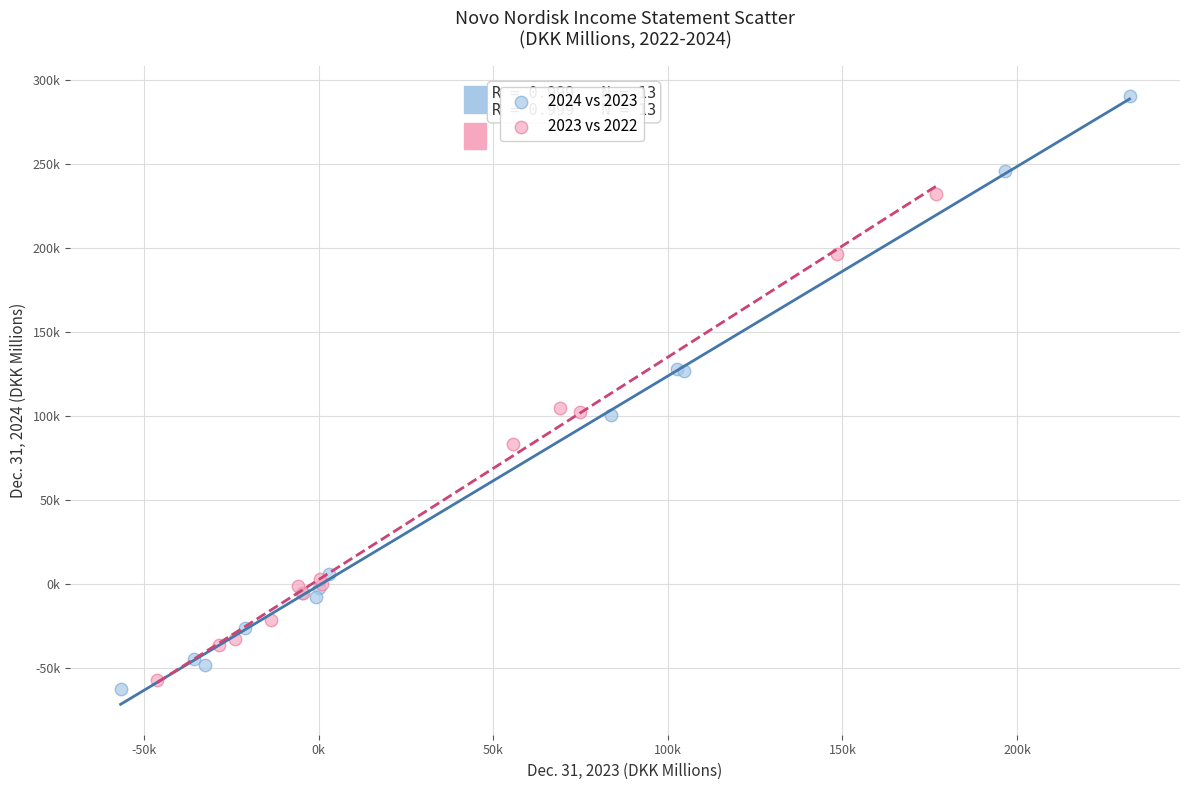

What are all the series names shown in the legend?

2024 vs 2023, 2023 vs 2022